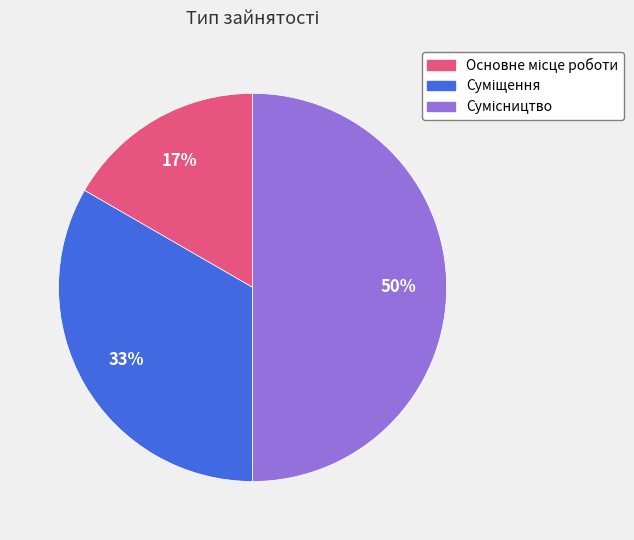

To the nearest percent, what is the average slice percentage?

33%